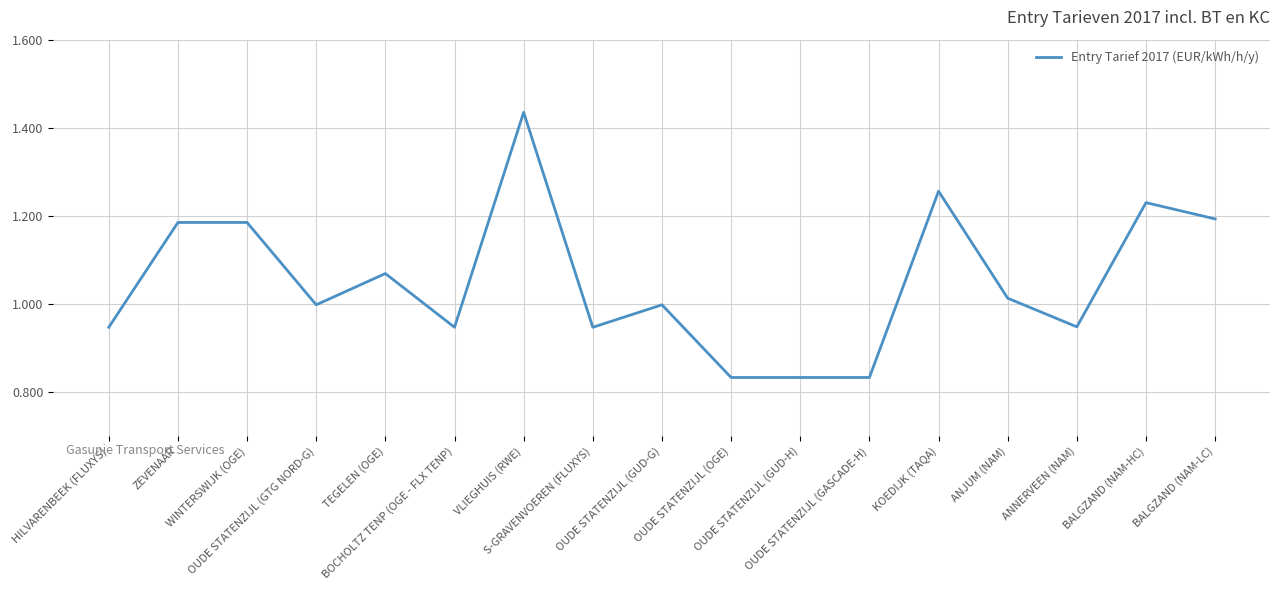

What is the difference between the maximum and minimum values?

0.6